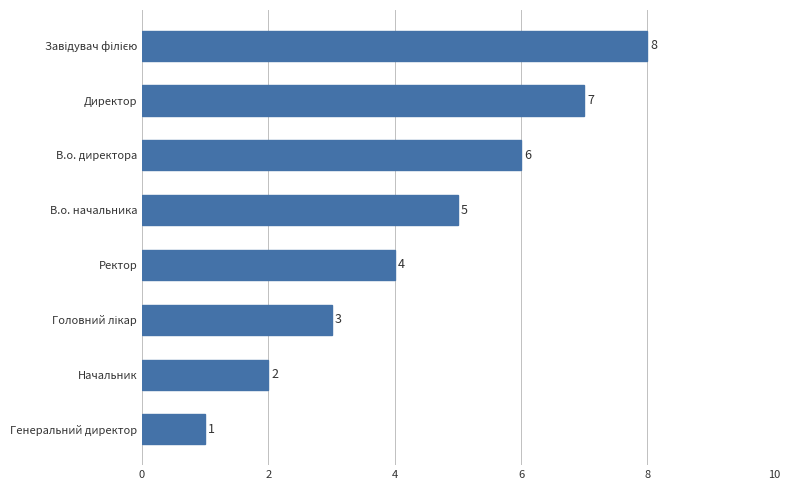

Which has a higher value, Генеральний директор or Ректор?

Ректор